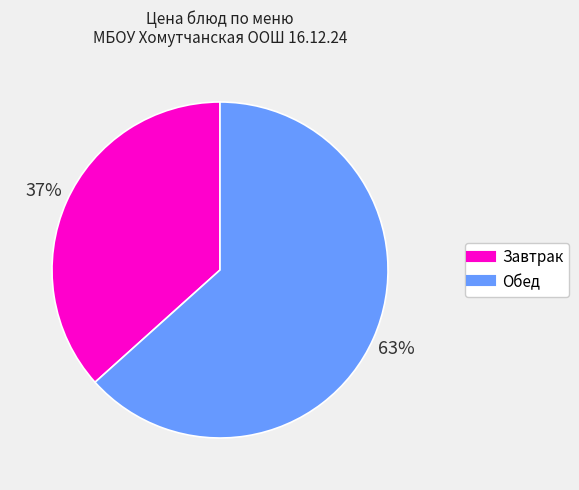

To the nearest percent, what is the average slice percentage?

50%